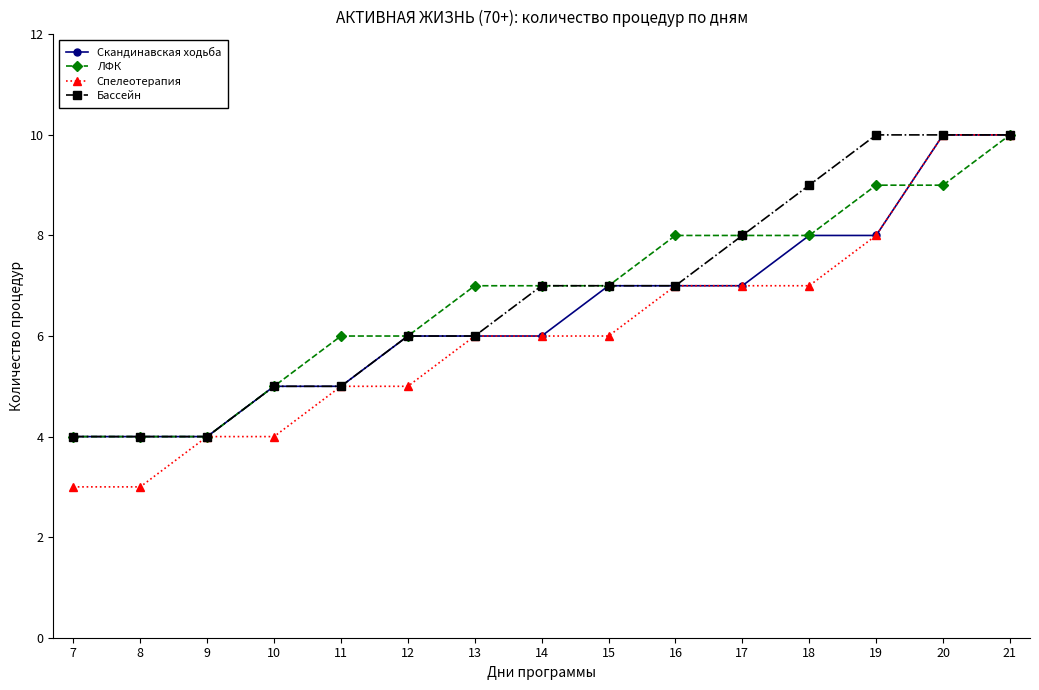

What is the difference between the maximum and second lowest values in the ЛФК series?

6